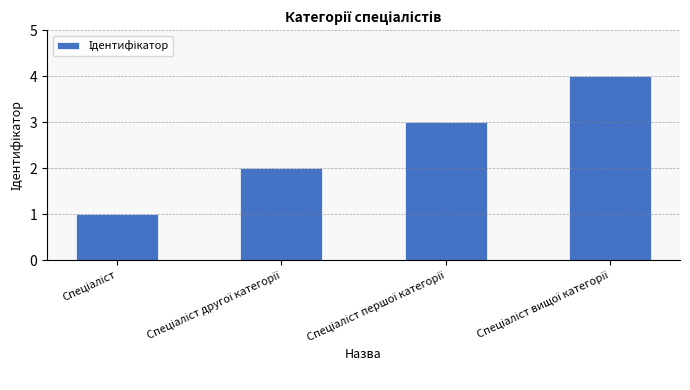

What is the greatest value displayed?

4